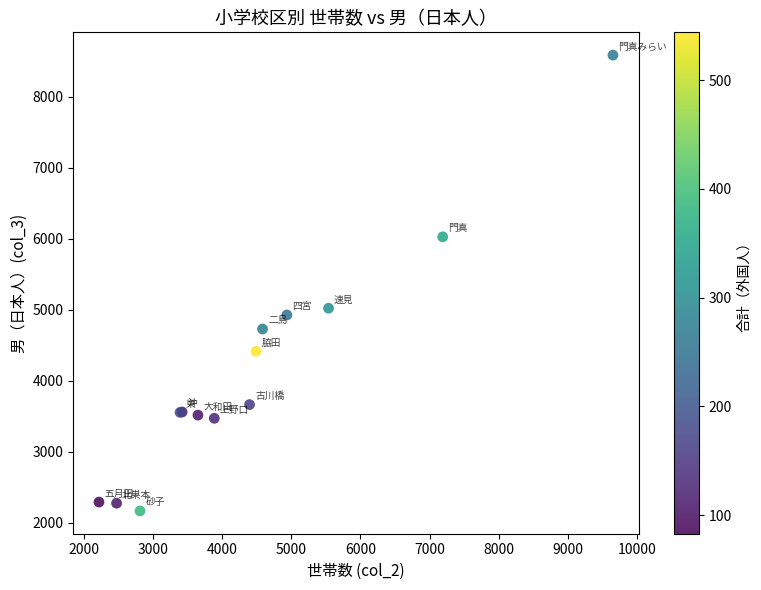

What Y value in the scatter plot is closest to 5377?

5022